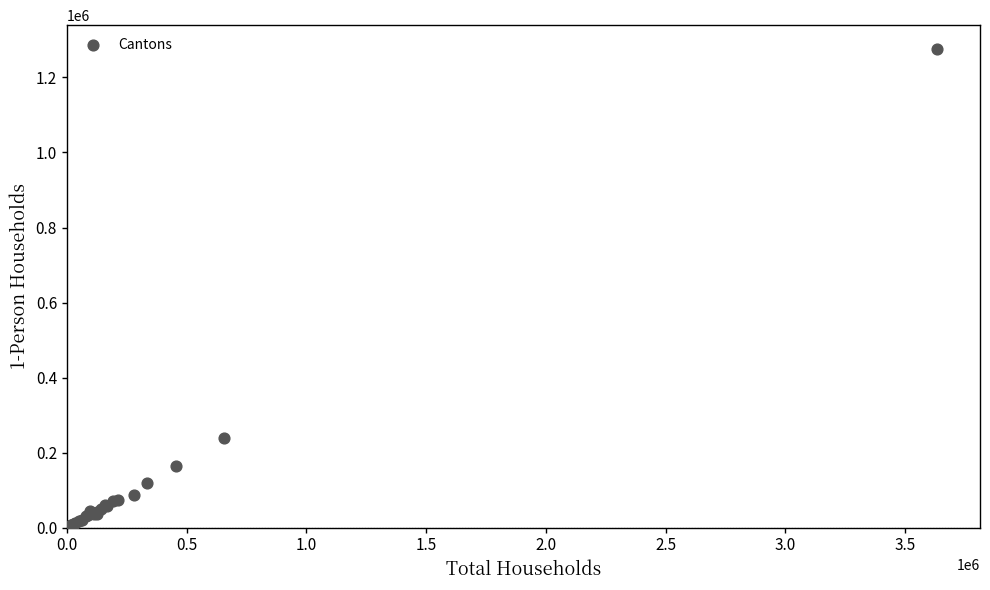

What Y value in the scatter plot is closest to 638780?

237650